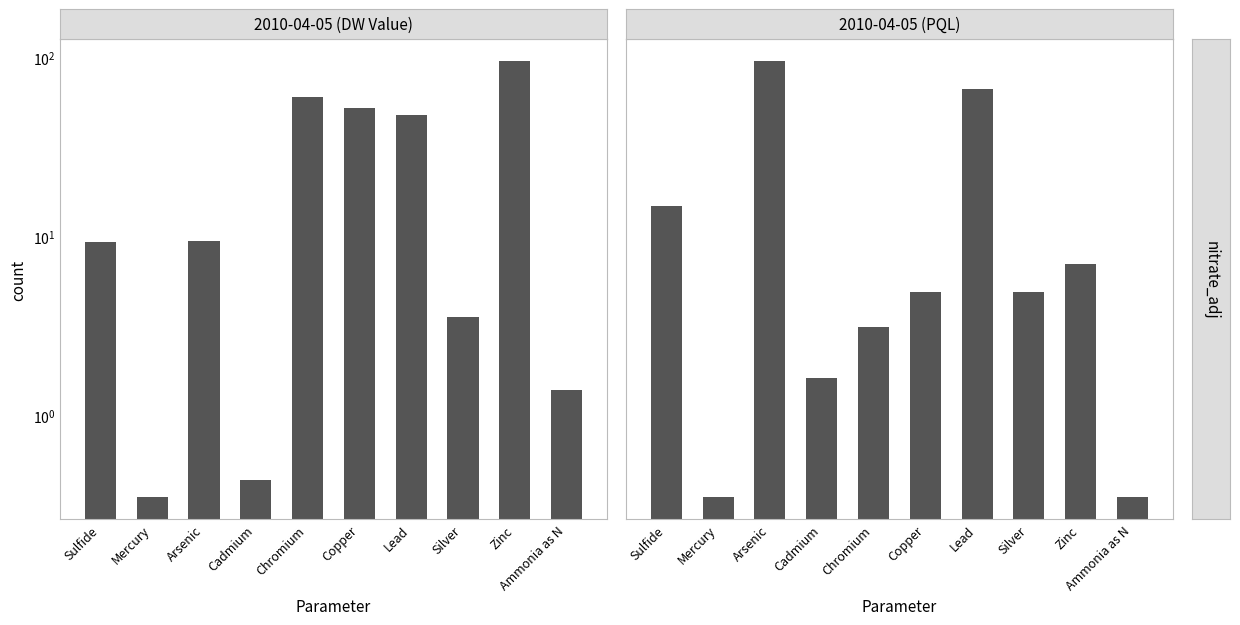

How many bars are there in each group?

2